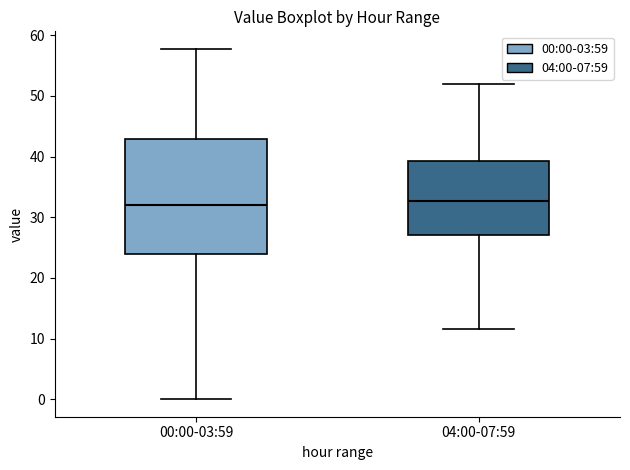

Where does the upper whisker of the box for 00:00-03:59 end on the y-axis? The values are not printed on the chart, so give them approximately, as read against the axis.

58